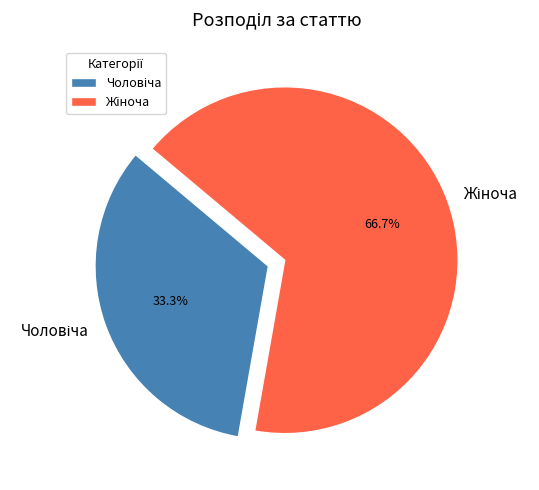

Count the number of slices in the pie.

2